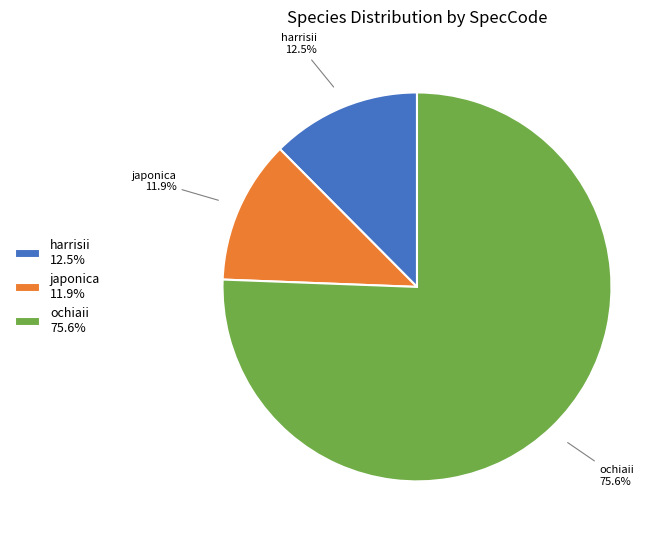

To the nearest percent, what percentage of the pie is japonica?

12%